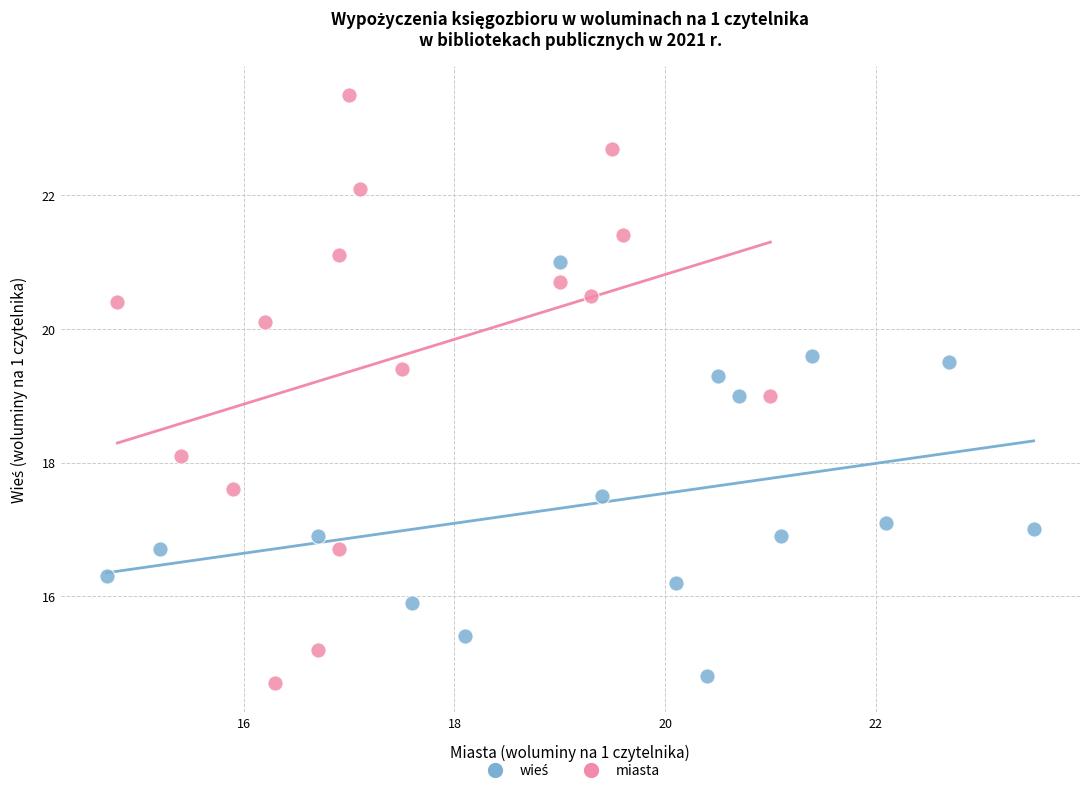

Which series has the largest Y range (max minus min)?

miasta